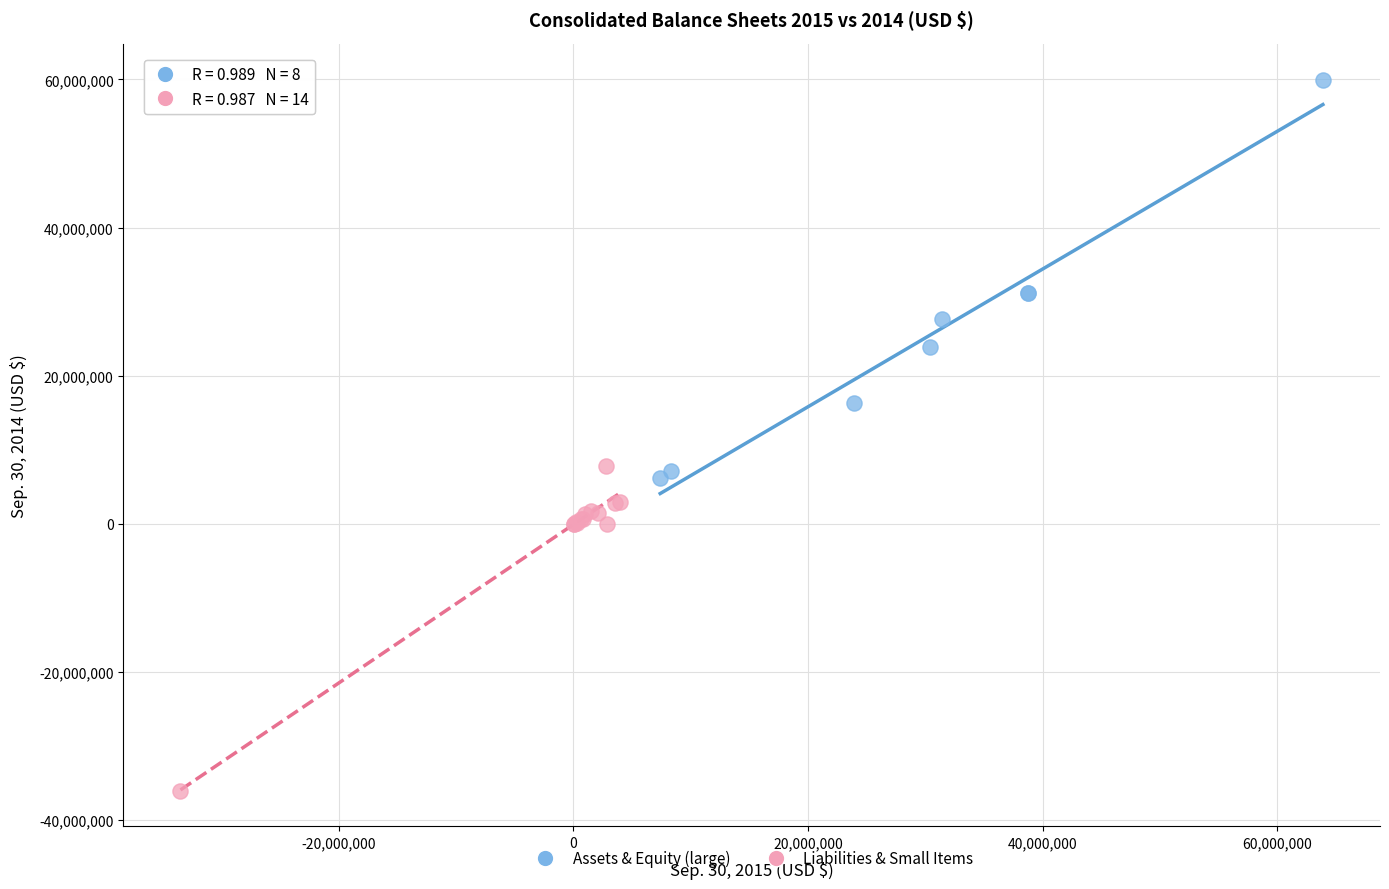

Which series contains the lowest Y value?

Liabilities & Small Items